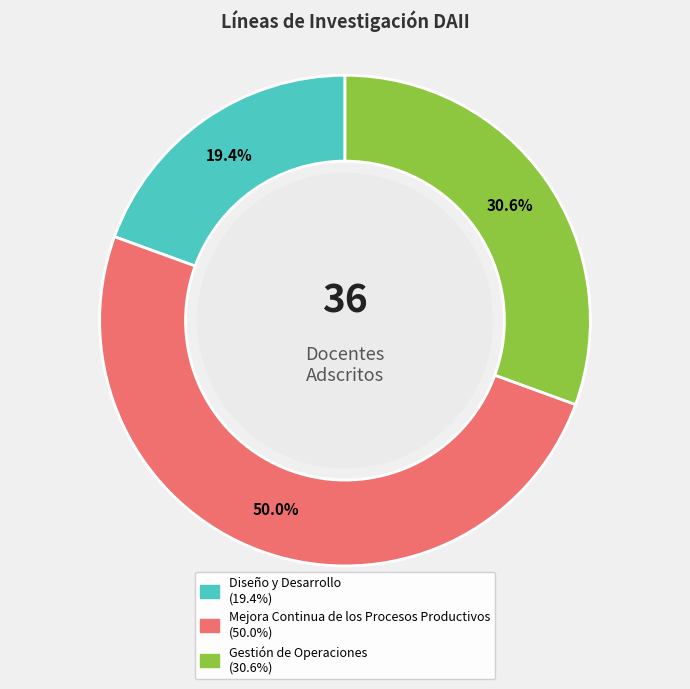

What is the smallest slice in the pie chart?

Diseño y Desarrollo